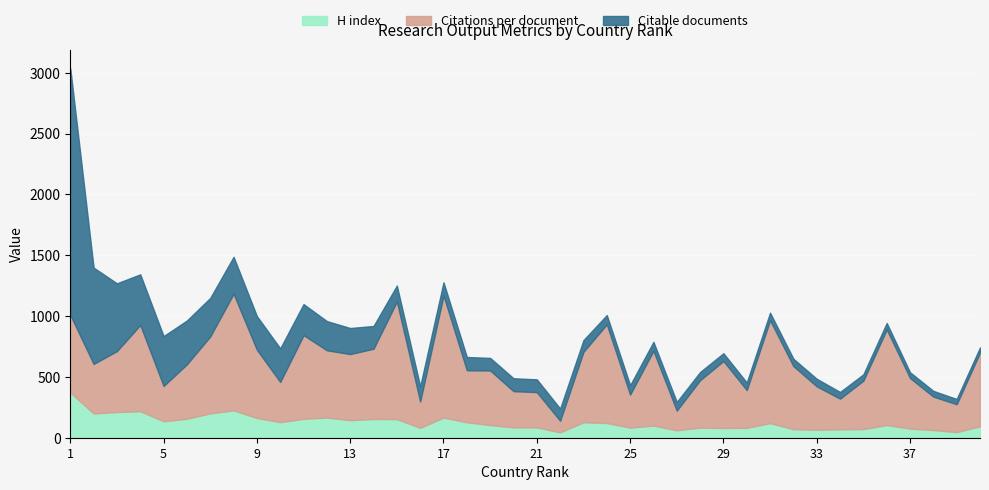

True or false: H index and Citations per document intersect in this chart.

False